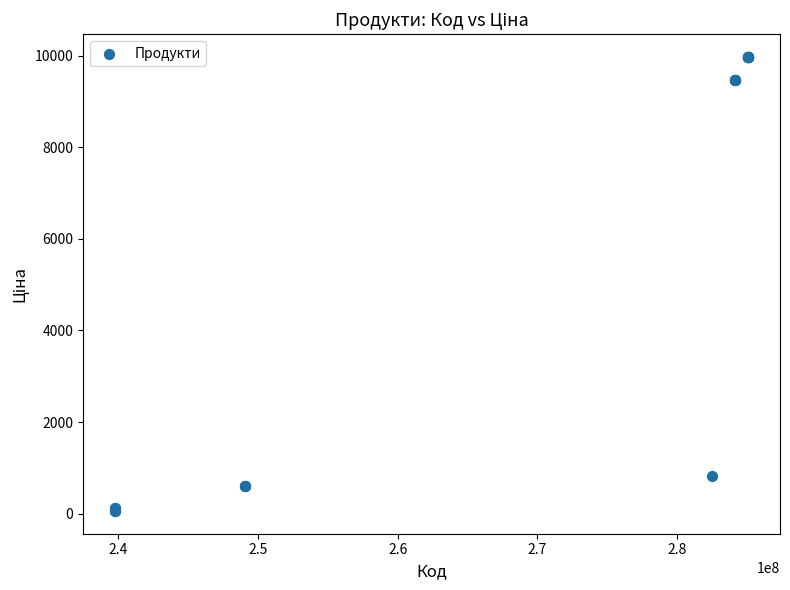

What Y value in the scatter plot is closest to 5016?

818.5